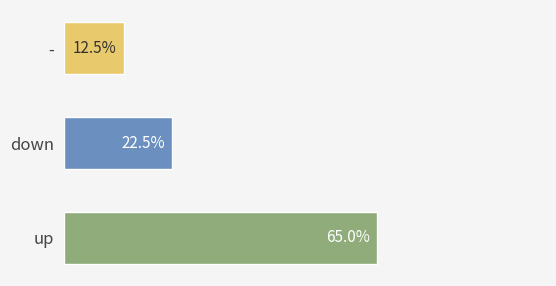

Which label corresponds to the largest value in the chart?

up